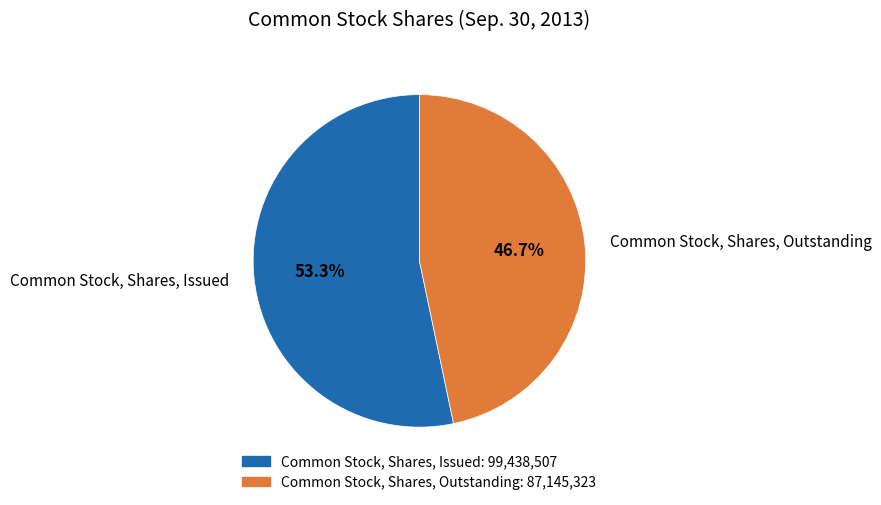

Does Common Stock, Shares, Issued account for over 50% of the chart?

Yes